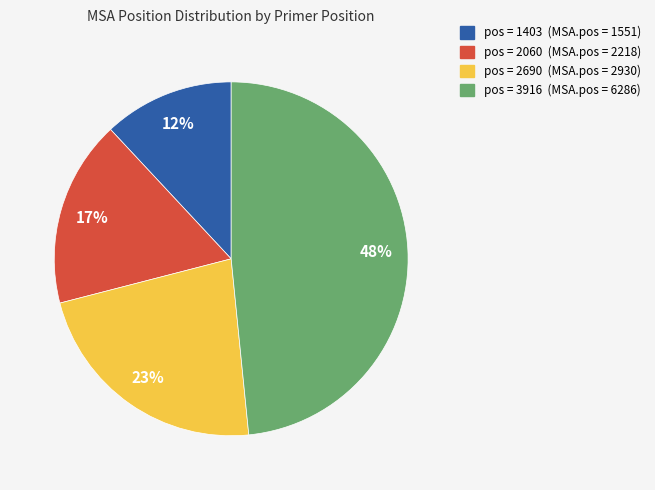

Which slice is the largest?

pos = 3916 (MSA.pos = 6286)